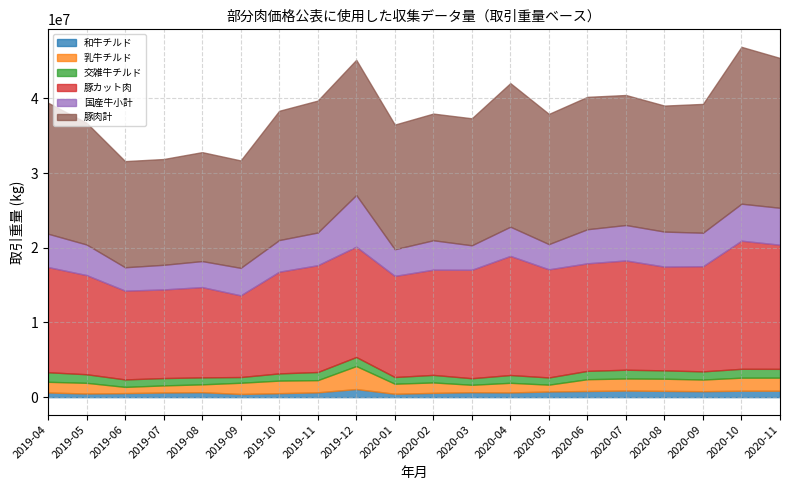

True or false: 豚肉計 and 交雑牛チルド cross at least once.

False